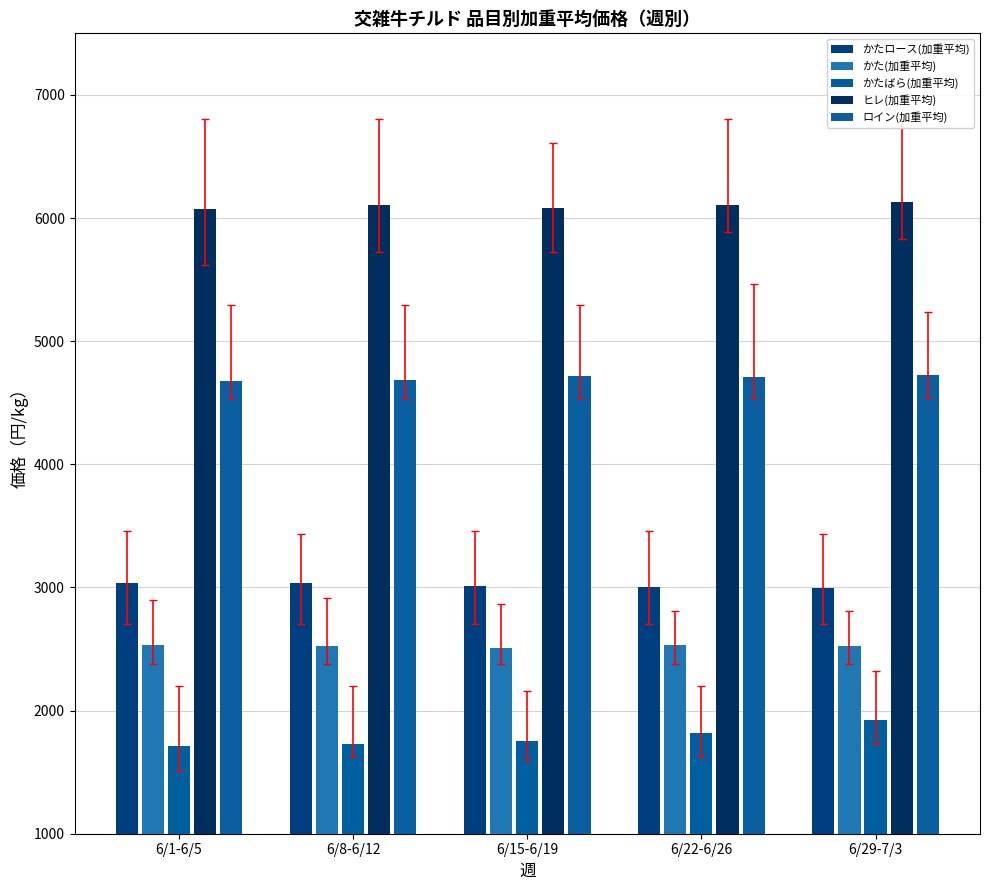

At which label does かたロース(加重平均) first exceed 3015?

6/1-6/5